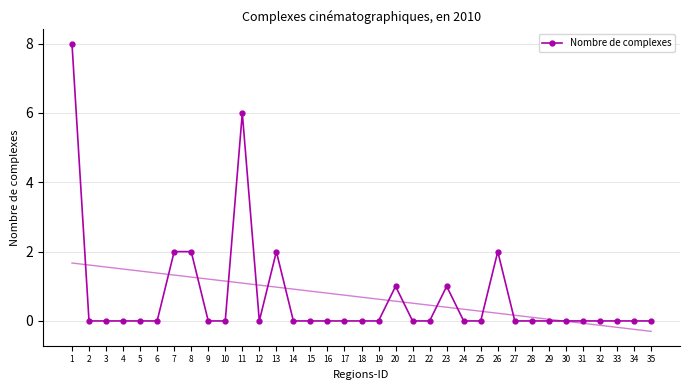

How many values are between 0 and 1?

29